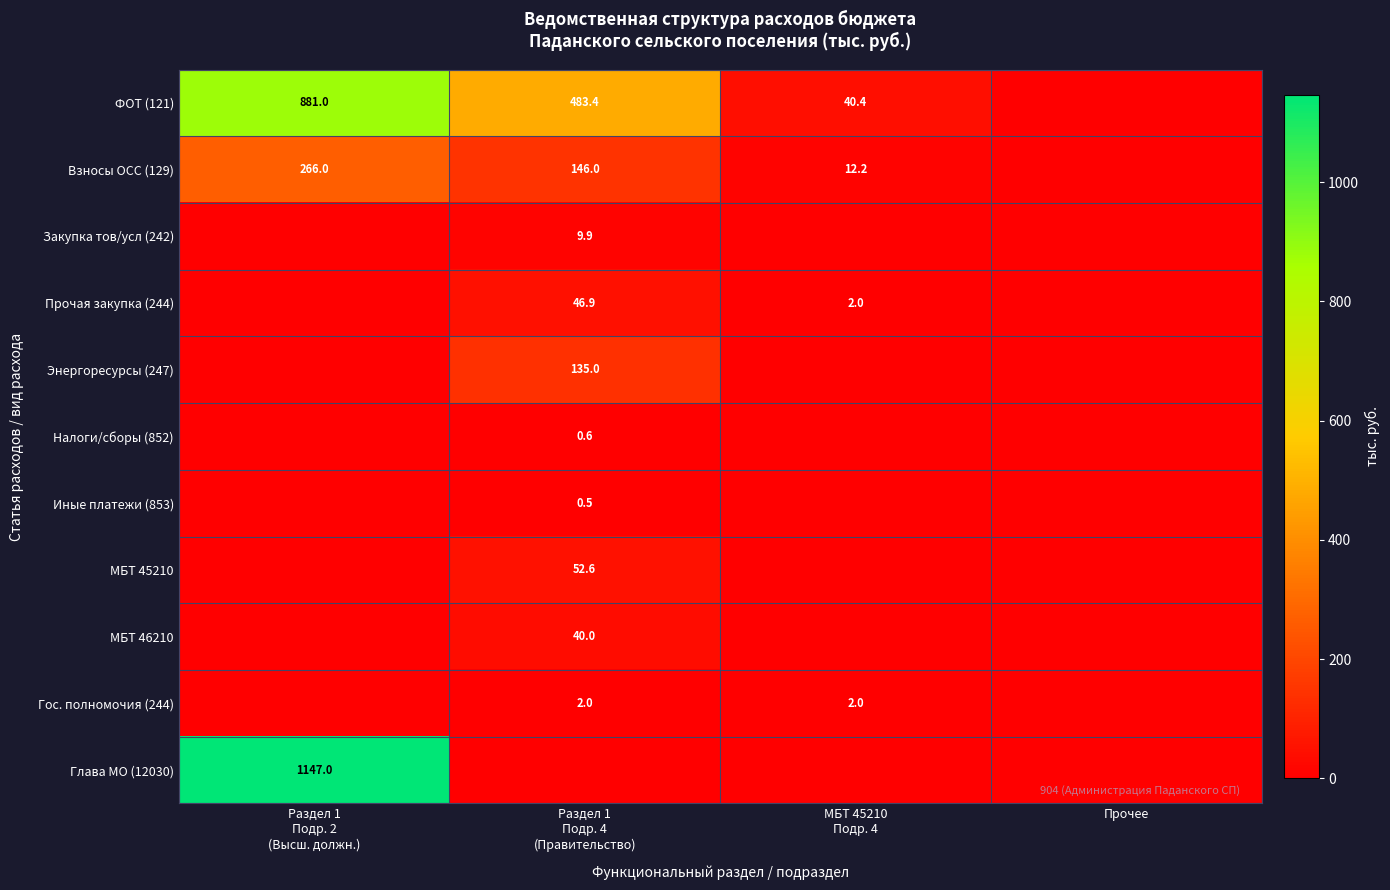

What is the difference between the highest and lowest values at Раздел 1
Подр. 4
(Правительство)?

483.4